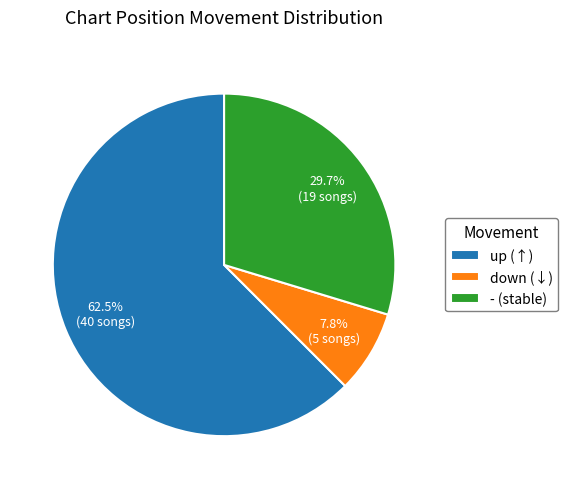

Is the sum of down (↓) and up (↑) greater than half?

Yes